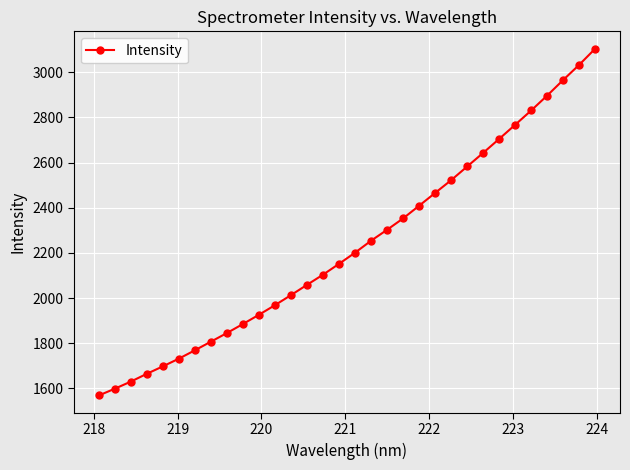

Reading left to right, what are all the values shown in this chart?

1569.0	1599.0	1630.5	1665.1	1698.0	1732.2	1769.2	1807.5	1845.6	1885.6	1926.6	1969.1	2013.6	2059.1	2104.1	2152.1	2201.5	2254.4	2302.8	2353.1	2409.2	2465.9	2522.4	2582.8	2643.2	2705.0	2767.5	2830.8	2896.8	2965.7	3032.9	3104.3